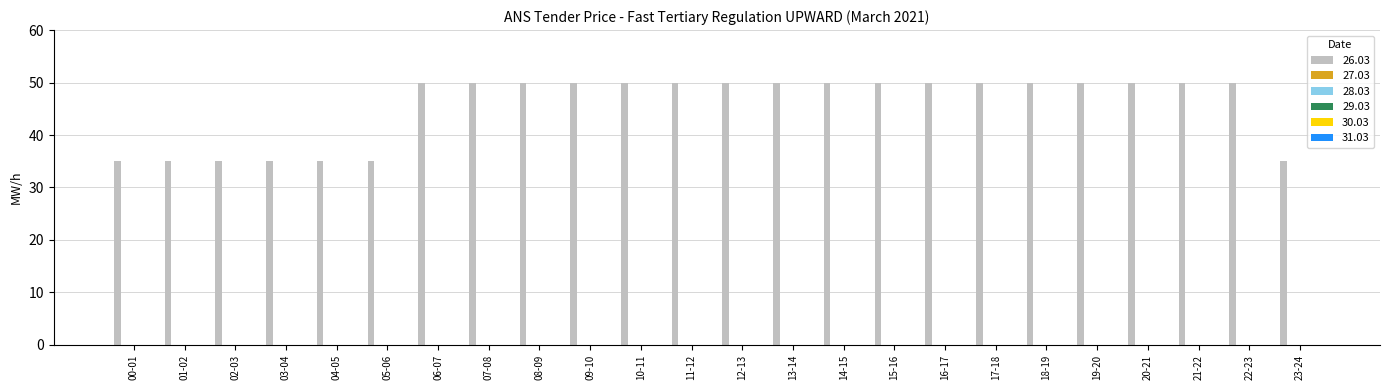

What is the average value?

46